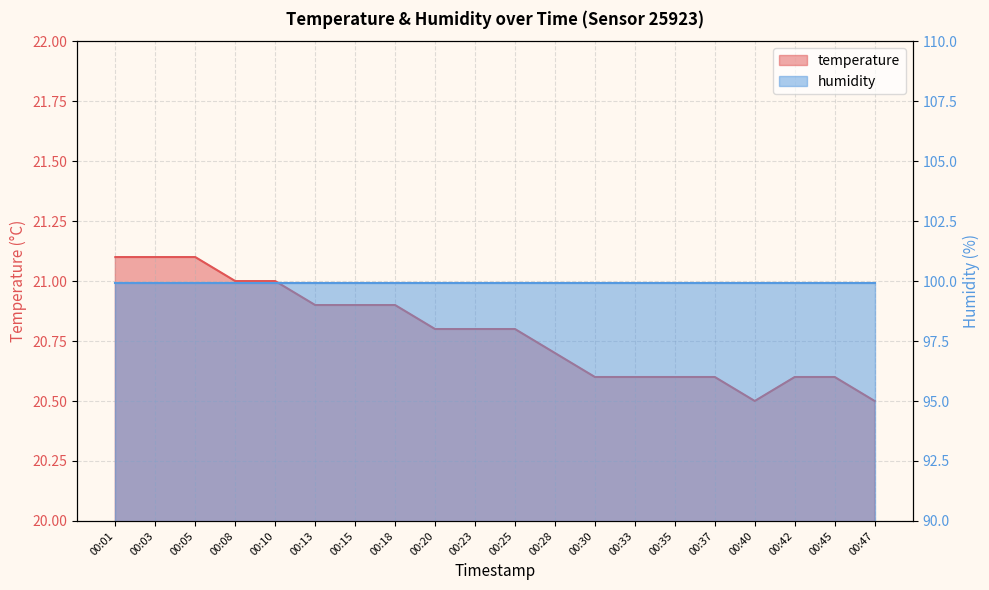

True or false: the data shows 20.8 at 00:20.

True